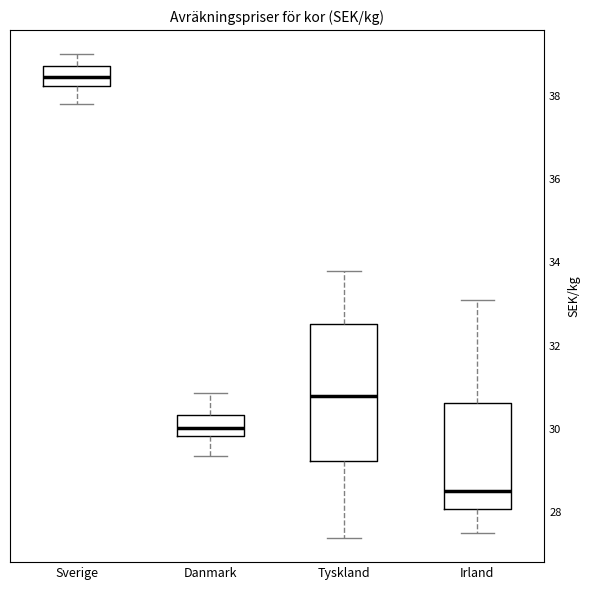

Where does the lower whisker of the box for Tyskland end on the y-axis? The values are not printed on the chart, so give them approximately, as read against the axis.

27.4